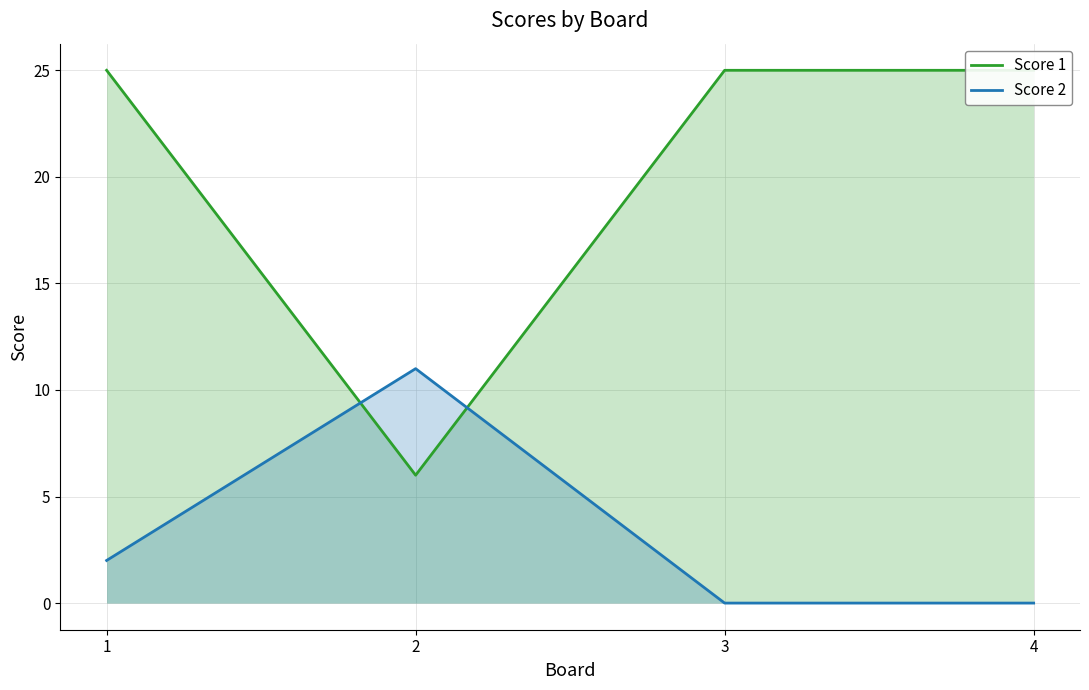

Between 2 and 3, which is larger?

3